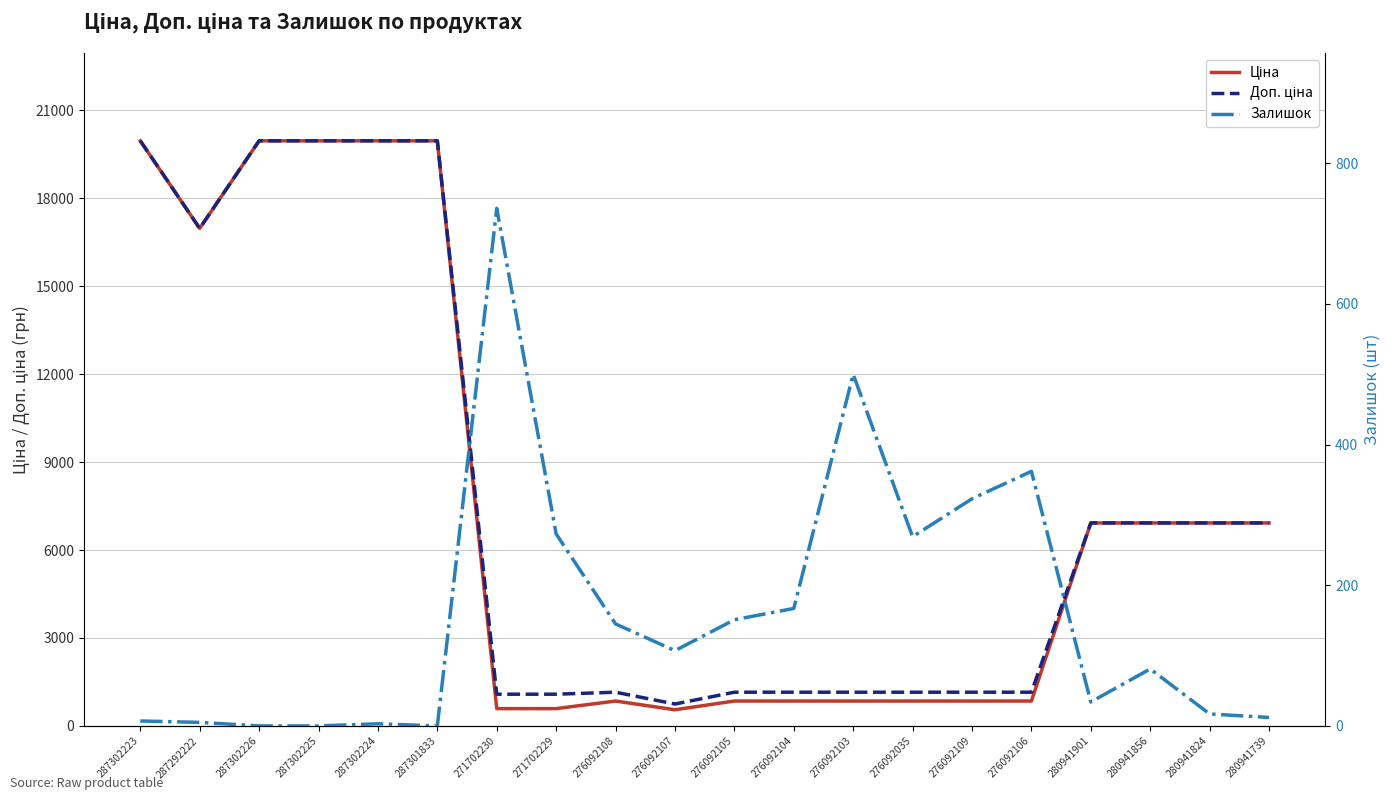

At which label does Залишок first exceed 107?

271702230